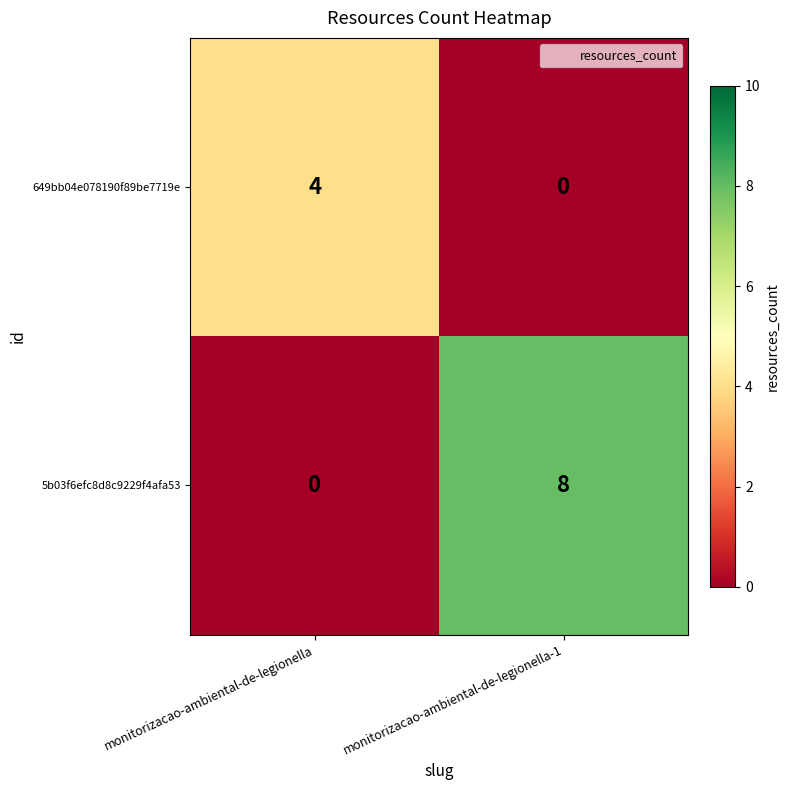

At monitorizacao-ambiental-de-legionella, list the series in order from largest to smallest.

649bb04e078190f89be7719e, 5b03f6efc8d8c9229f4afa53